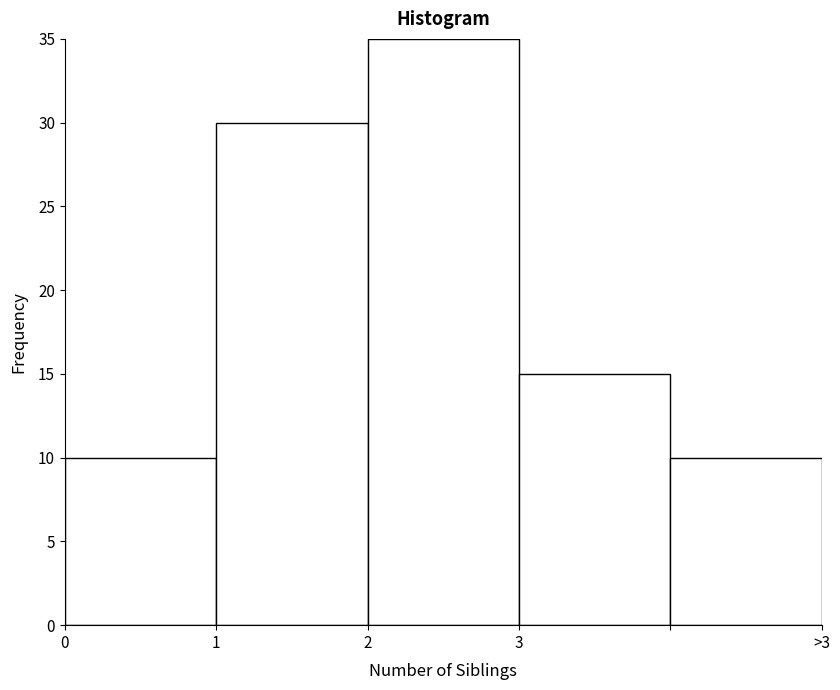

Reading right to left, what are all the values shown in this chart?

>3=10	3=15	2=35	1=30	0=10